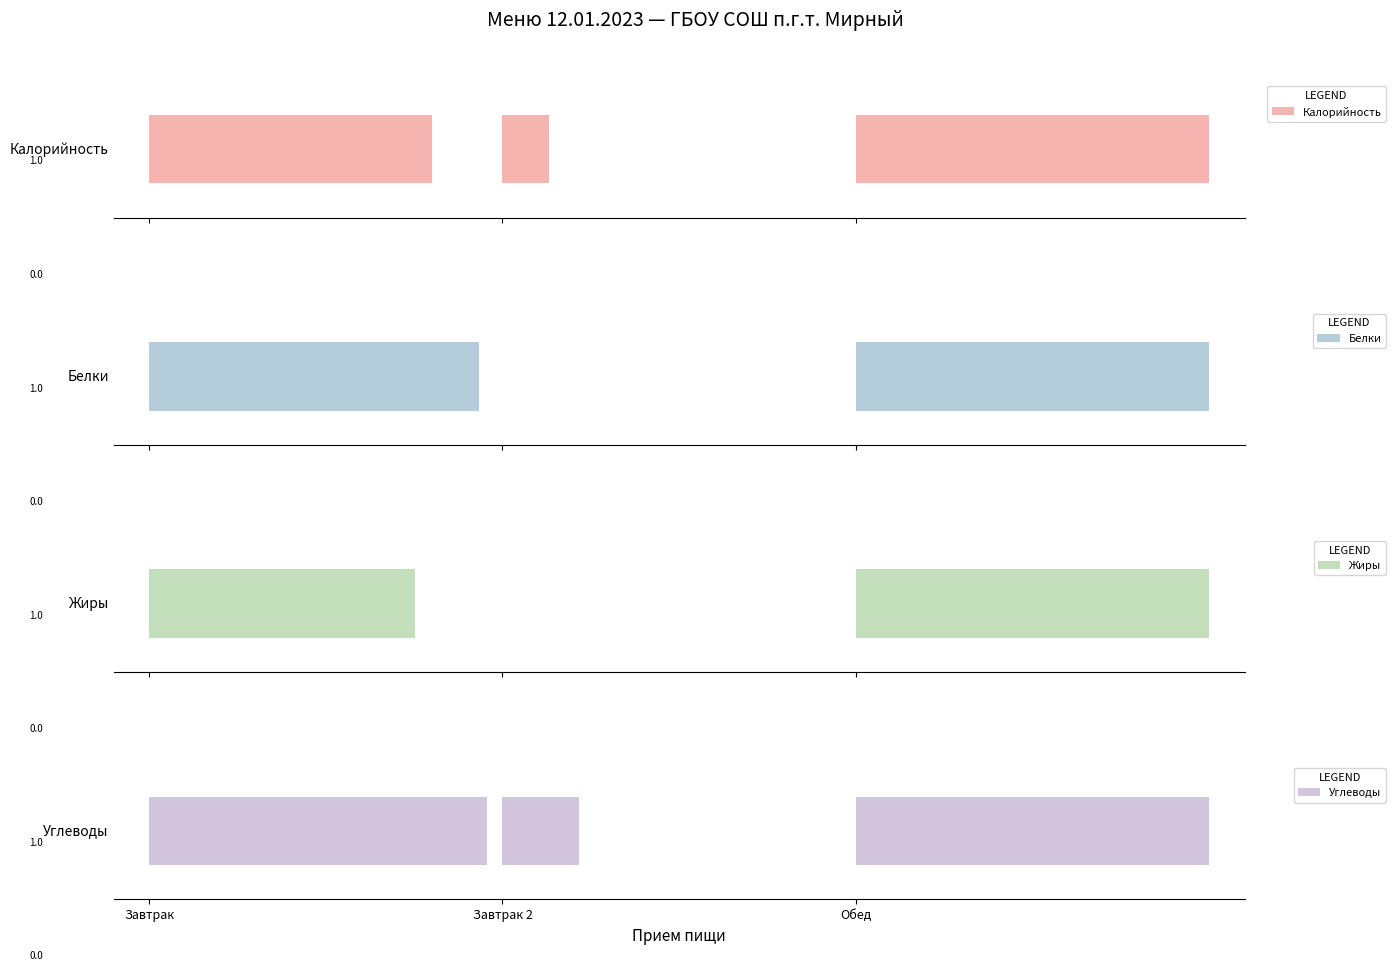

Rank the series at Завтрак 2 from lowest to highest value.

Белки, Жиры, Калорийность, Углеводы